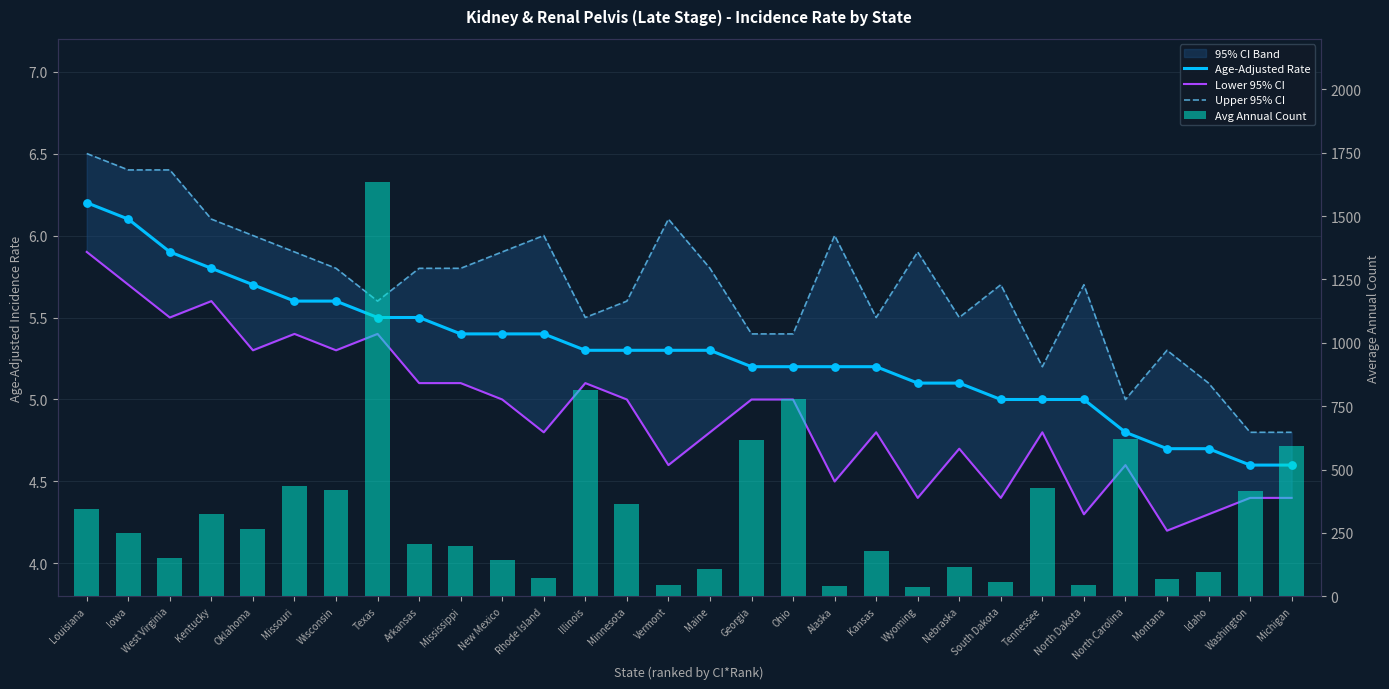

At which category is the sum across all series the highest?

Texas